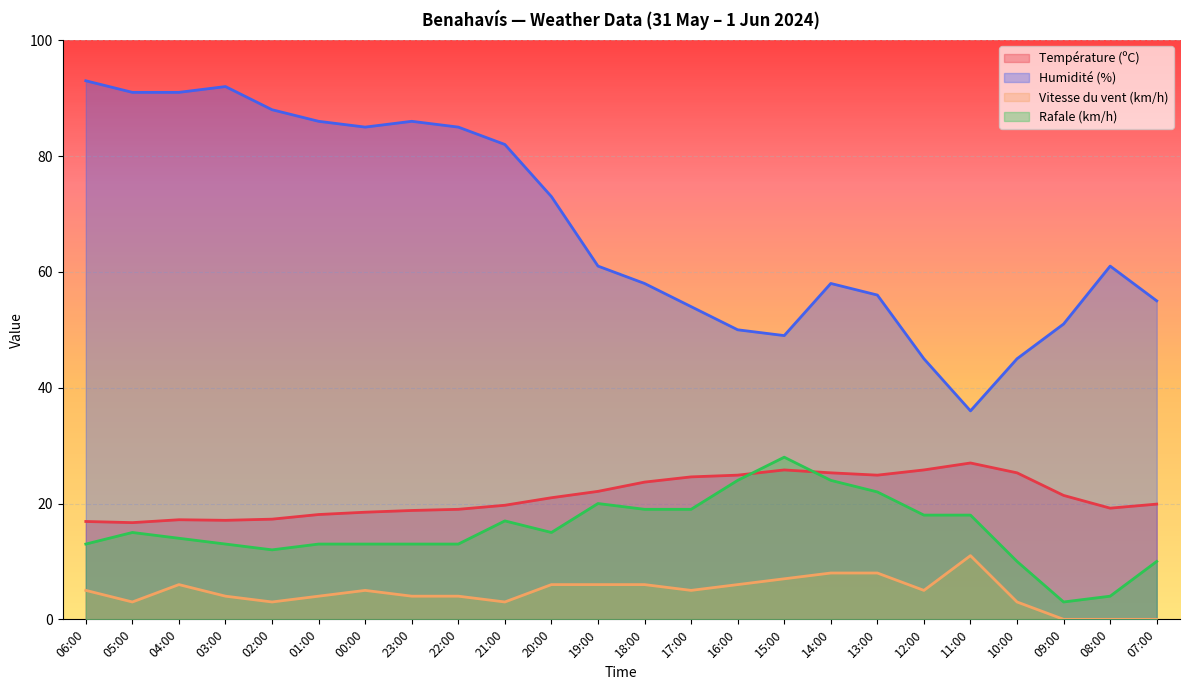

Is the value of Rafale (km/h) at 00:00 greater than the value of Température (ºC) at 00:00?

No